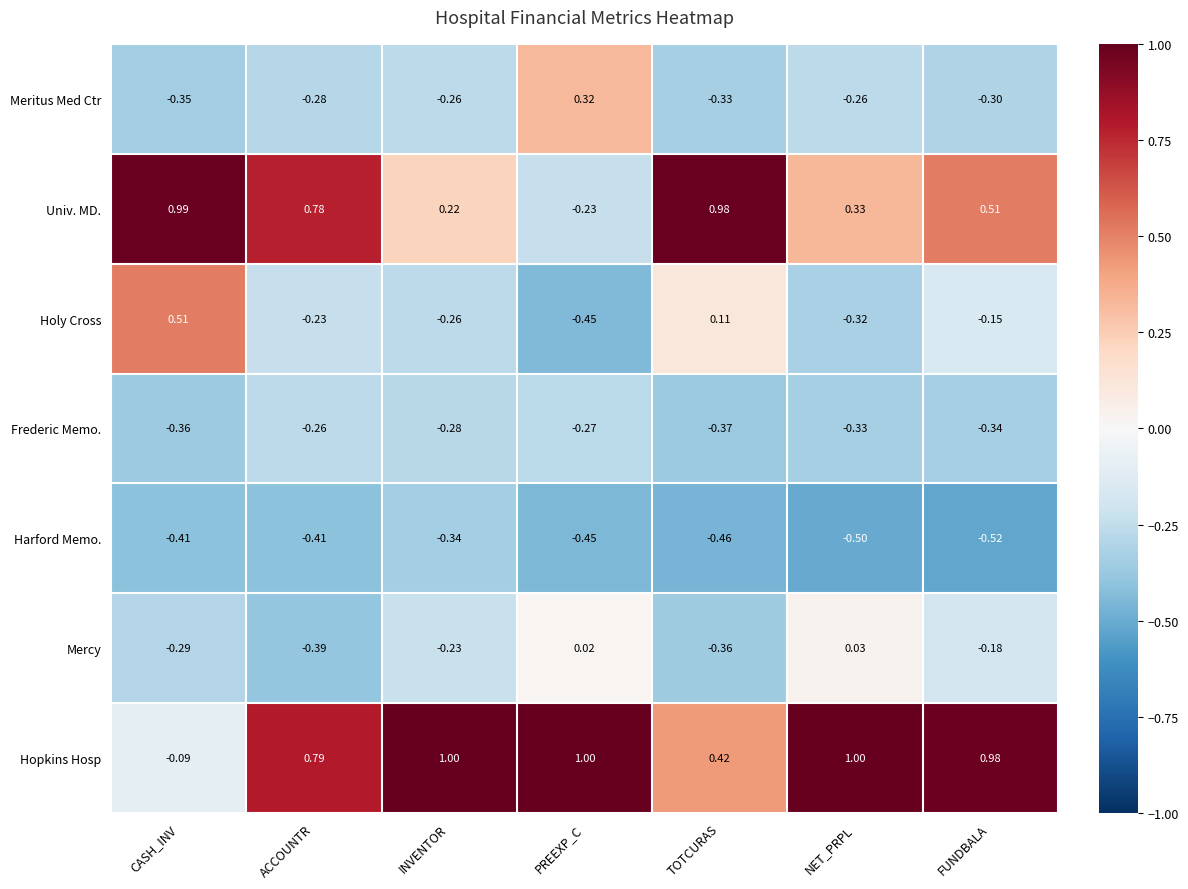

Is the value of Mercy at PREEXP_C greater than the value of Hopkins Hosp at PREEXP_C?

No